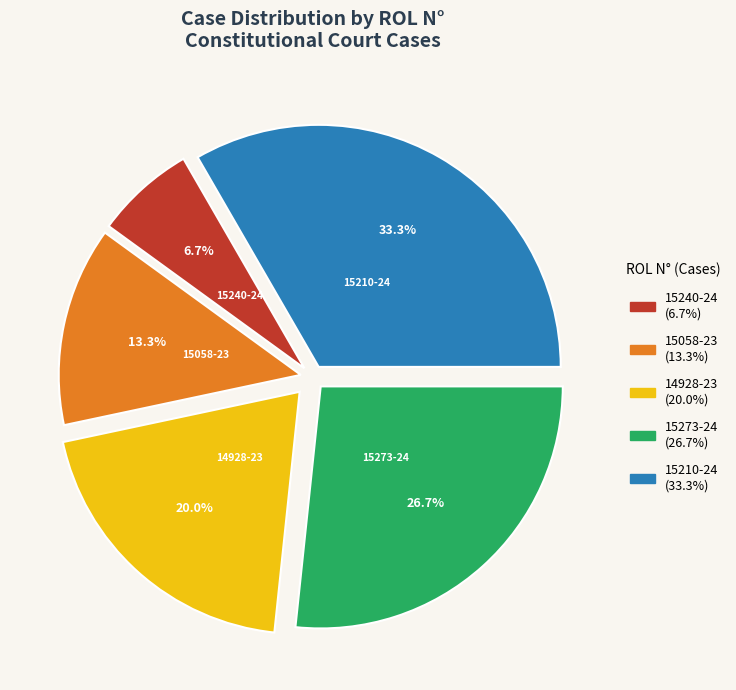

Is it true that 15273-24 is 37% of the pie?

False